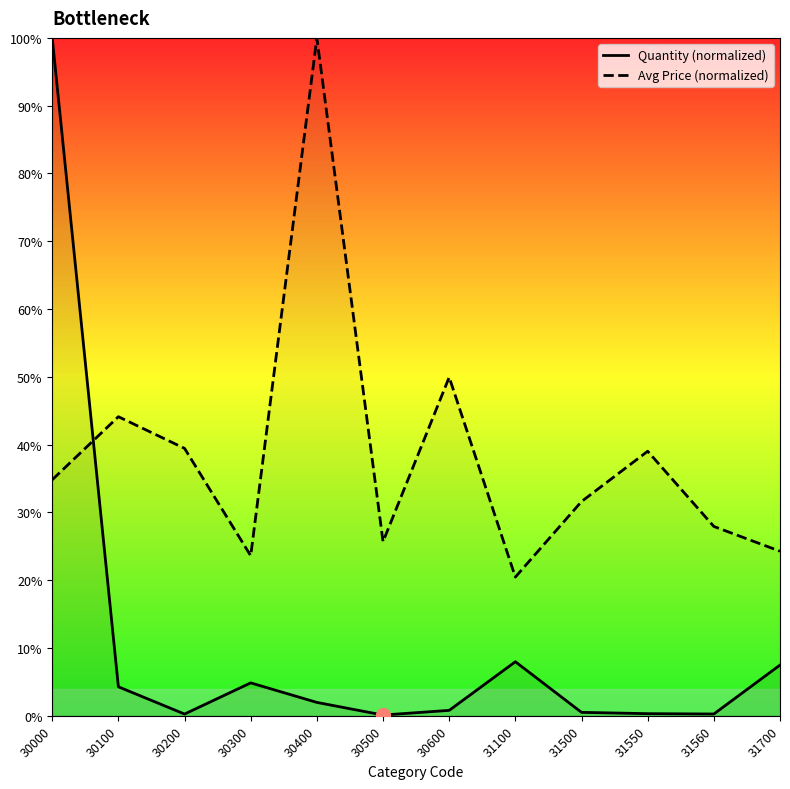

Where is the first local minimum for Quantity (normalized)?

30200